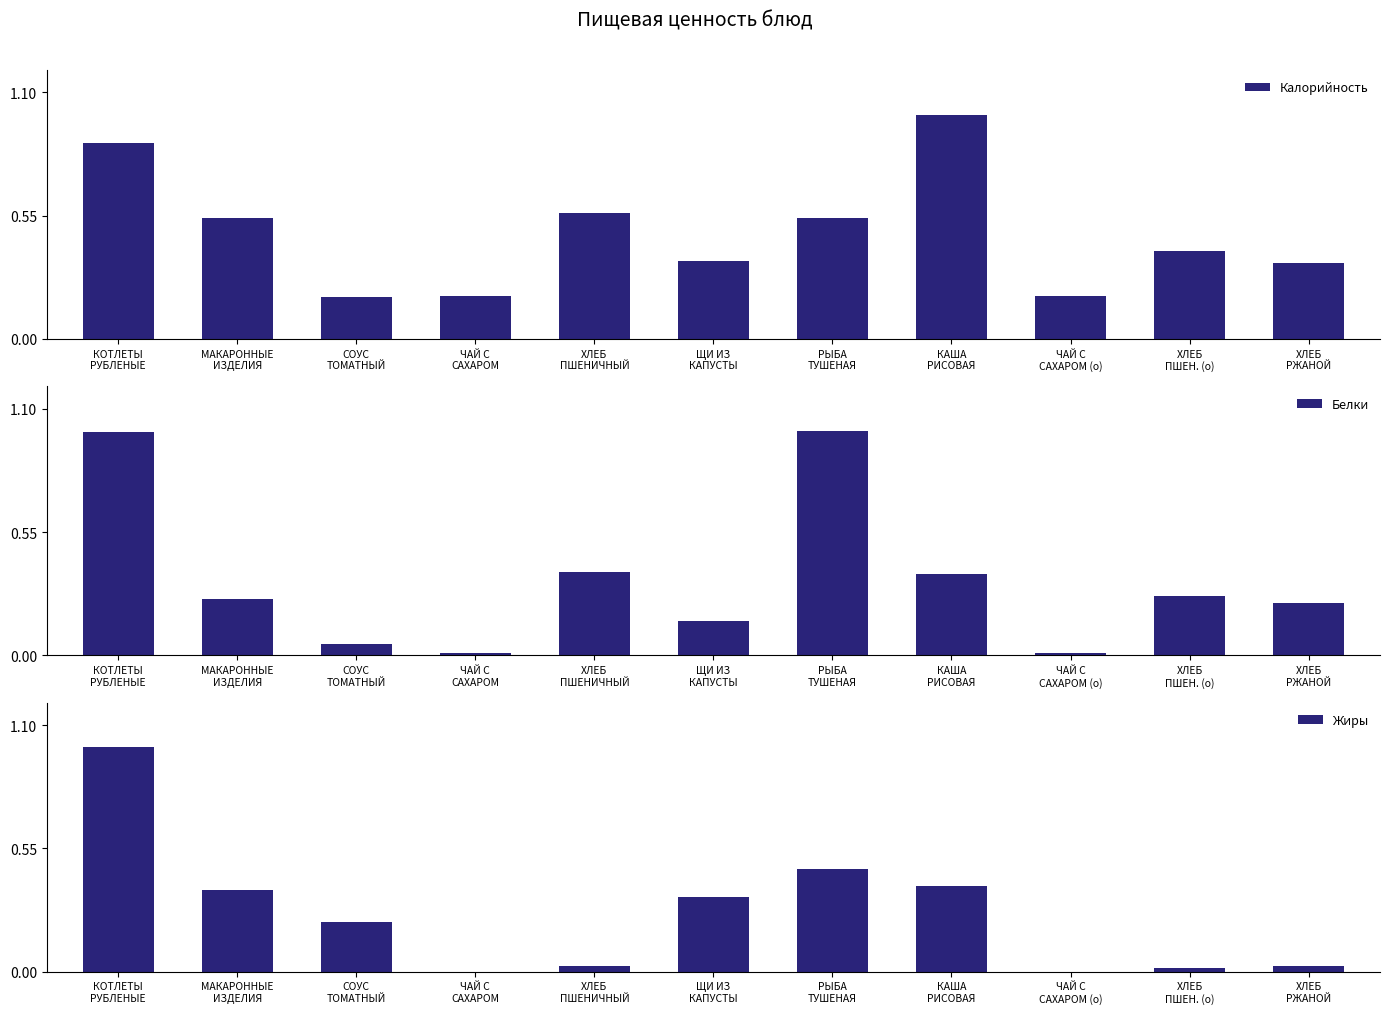

What is the difference between the second highest and second lowest values in the Белки series?

1.0